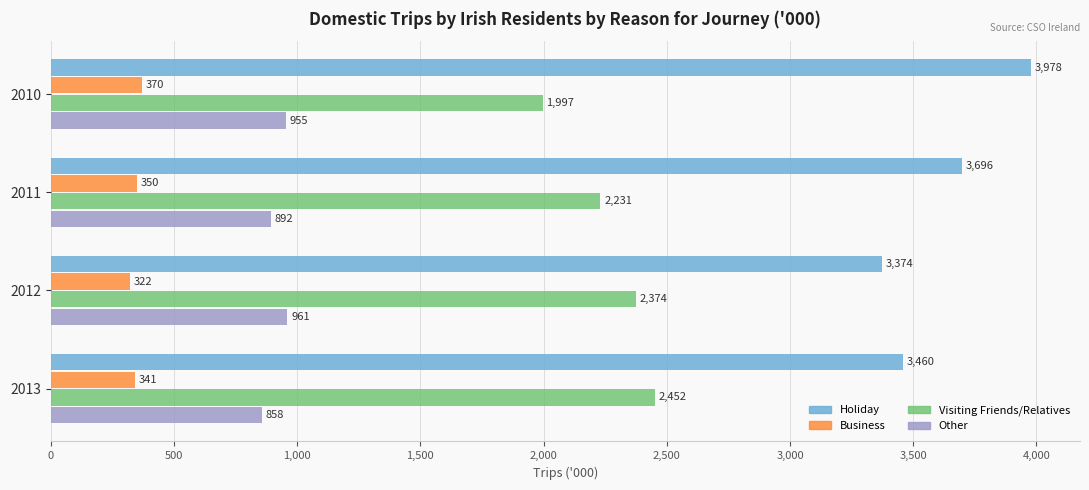

Rank the series by their maximum value, from lowest to highest.

Business, Other, Visiting Friends/Relatives, Holiday